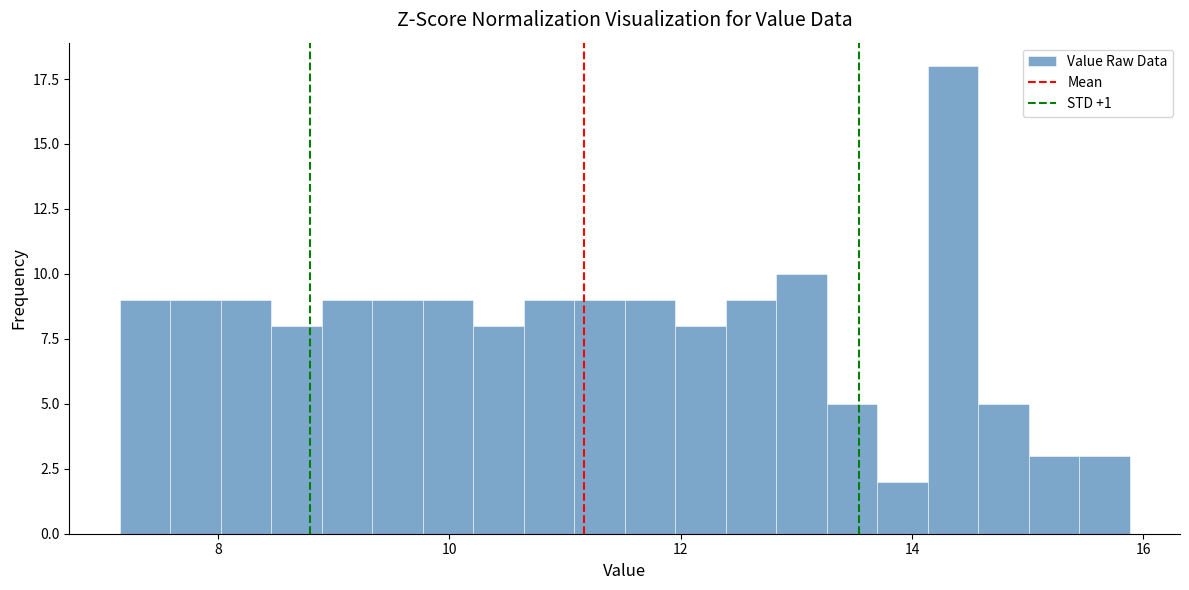

Read against the x-axis, roughly where is the centre of the tallest bar?

14.4